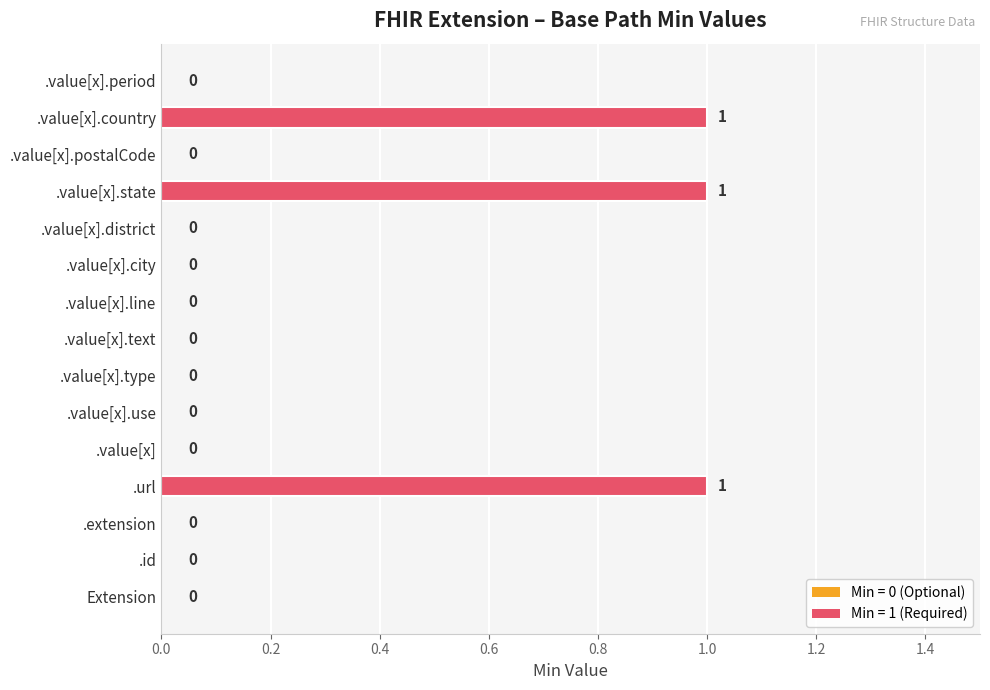

True or false: the data shows 1 at .value[x].country.

True